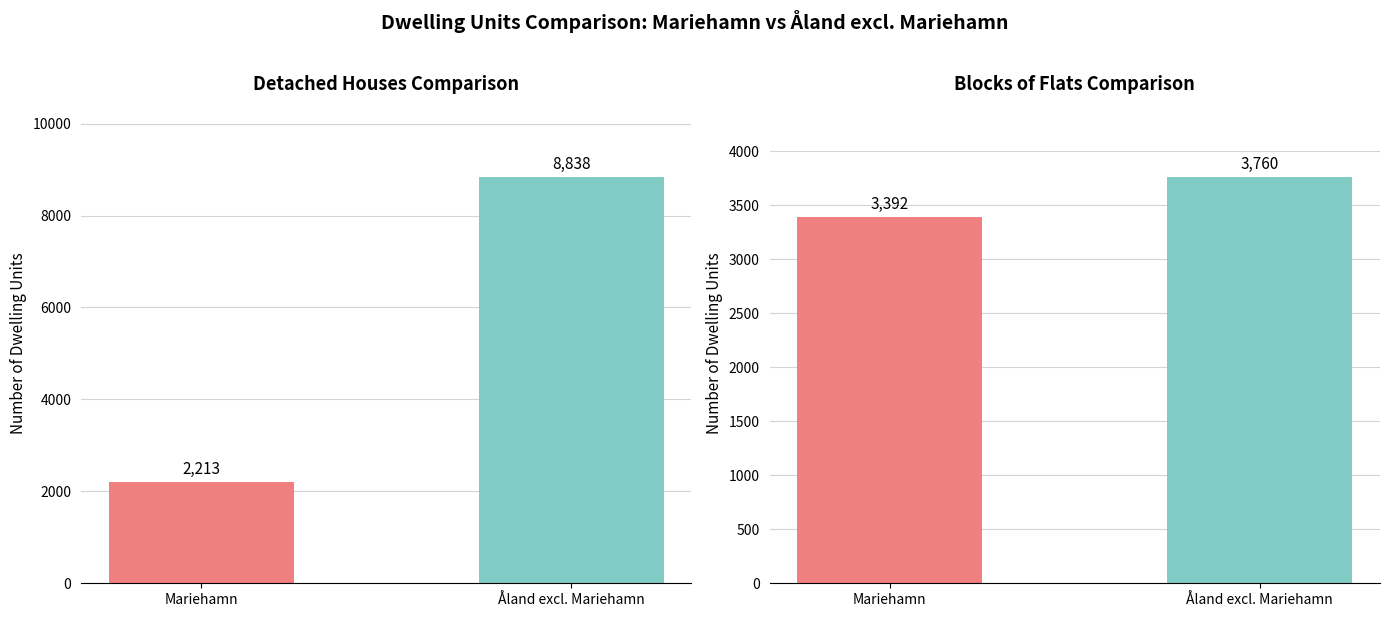

Which category has the highest value in the Detached houses series?

Åland excl. Mariehamn